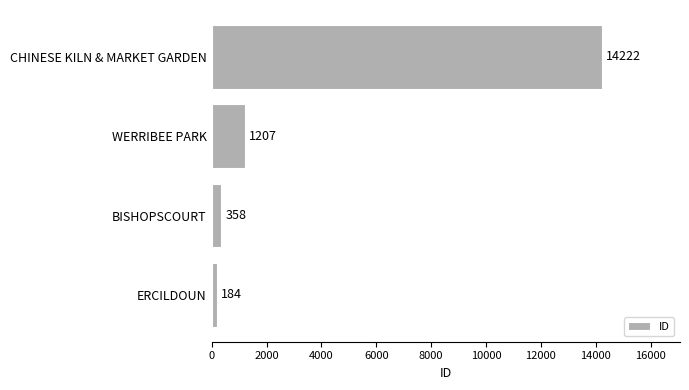

Is it true that the value at CHINESE KILN & MARKET GARDEN is 6561?

False